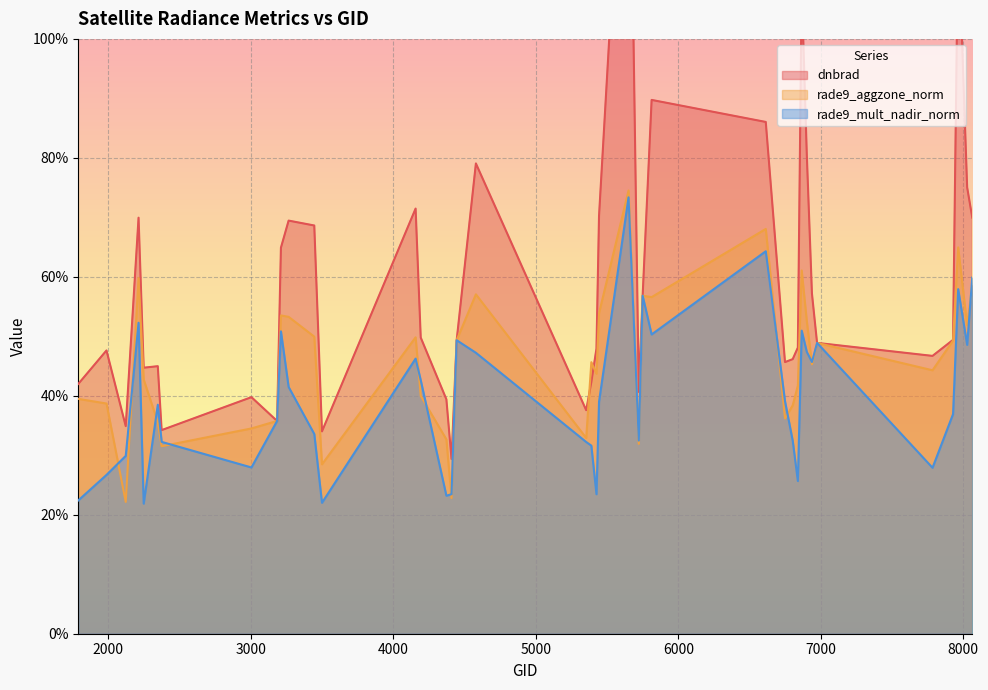

True or false: rade9_mult_nadir_norm and dnbrad cross at least once.

True